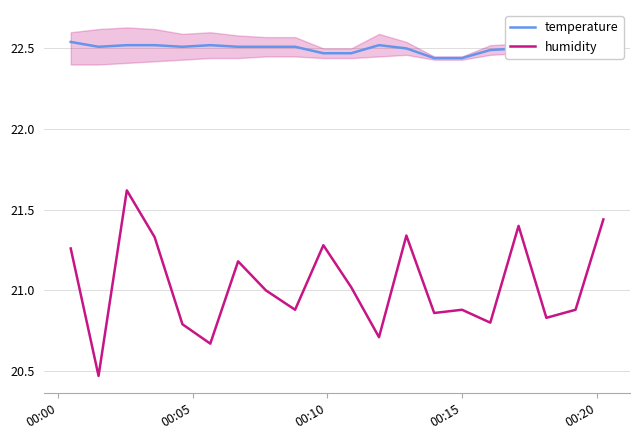

True or false: humidity and temperature cross at least once.

False